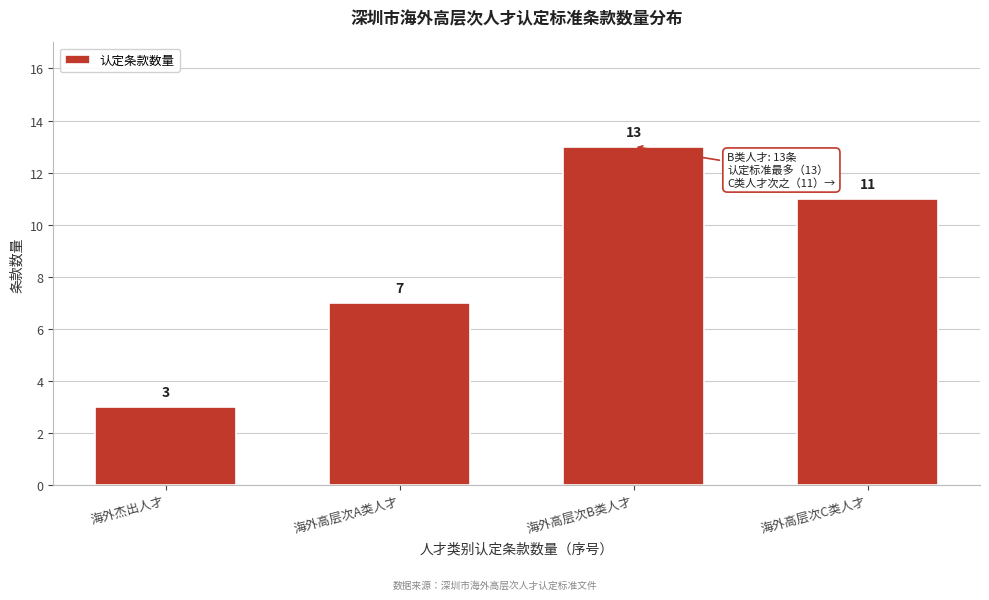

Reading right to left, transcribe all the data shown in this chart.

11	13	7	3